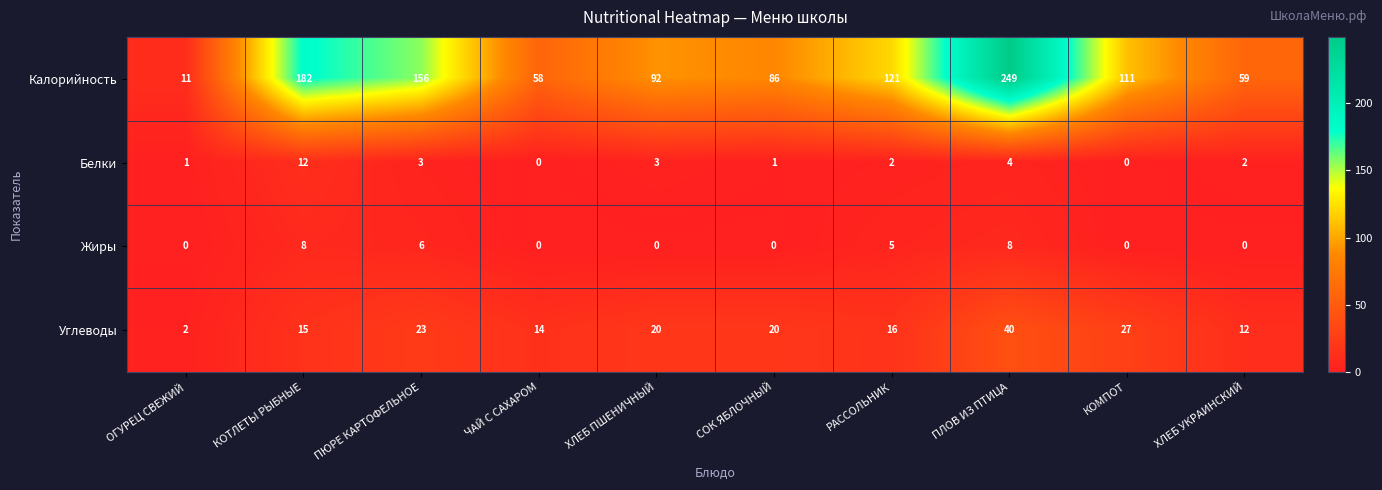

What is the sum of all Белки values?

28